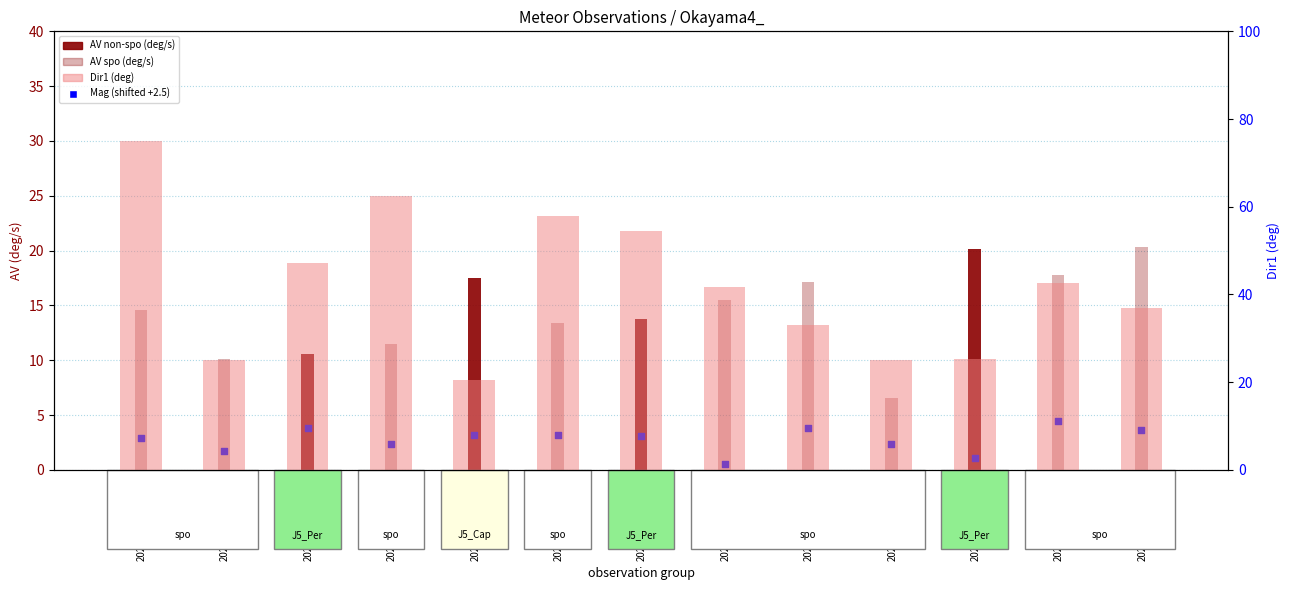

Is the value of Dir1 (deg) at 20210721_031135 greater than the value of Mag (shifted +2.5) at 20210721_025518?

Yes